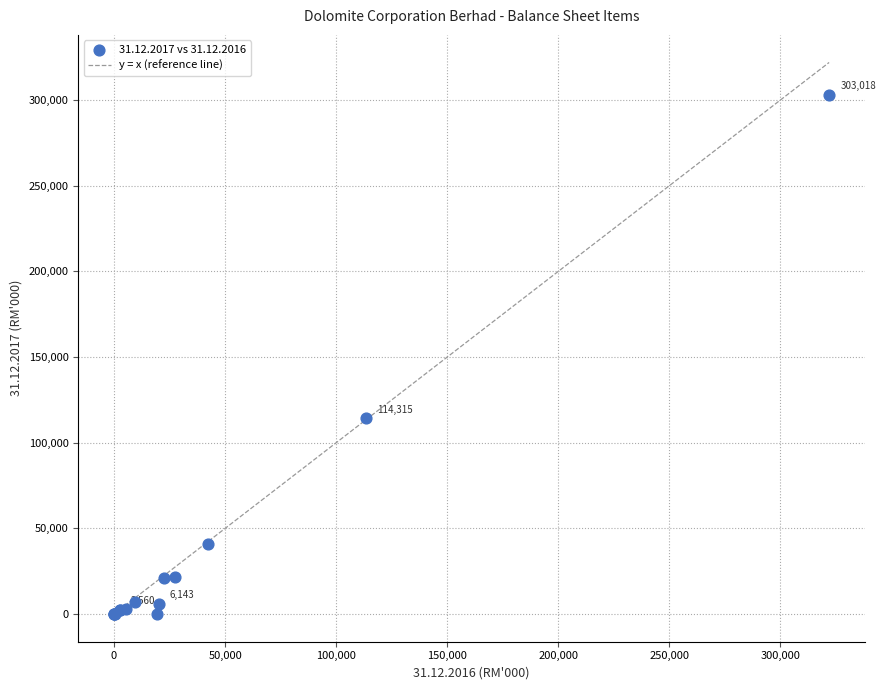

What Y value in the scatter plot is closest to 151509?

114315